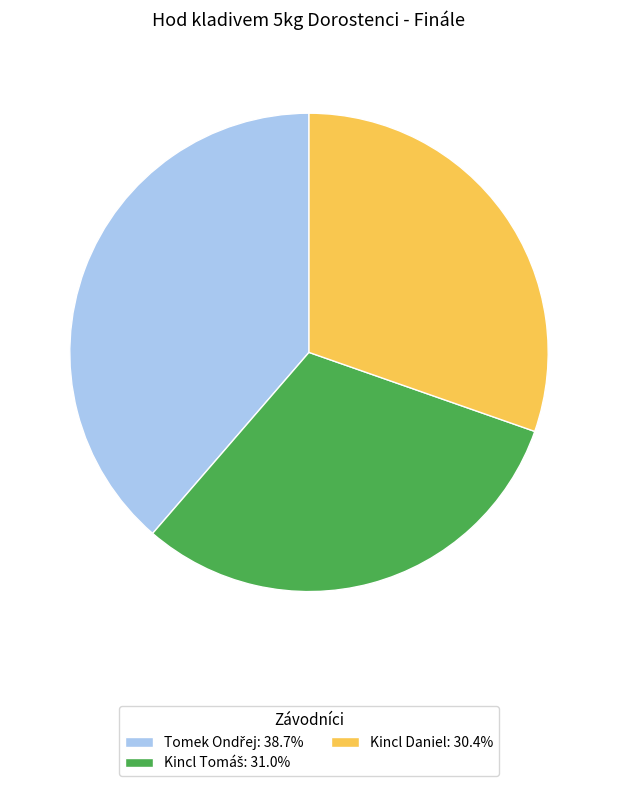

How many segments does this pie chart have?

3